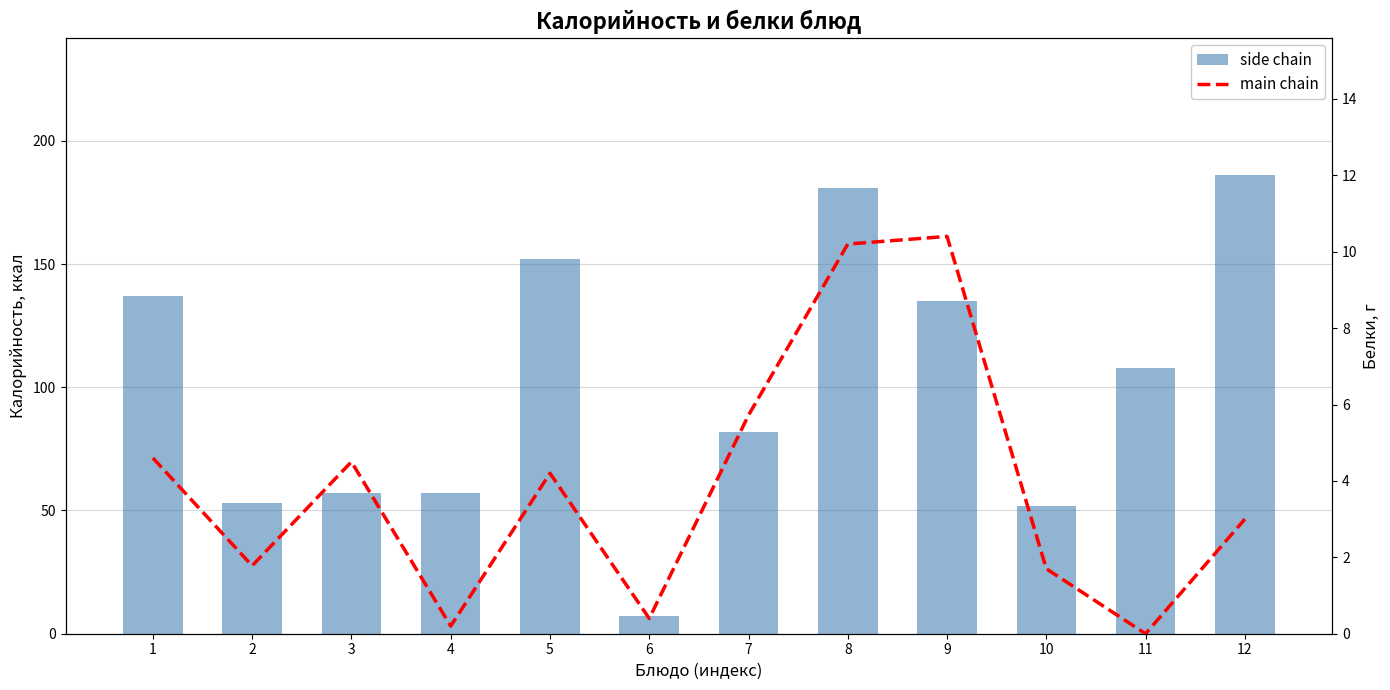

What are all the series names shown in the legend?

side chain, main chain